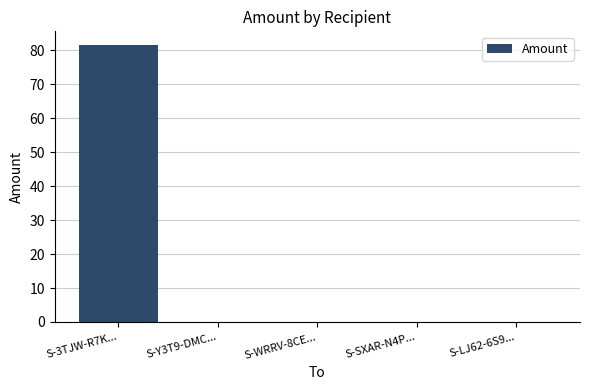

Which category has the highest value across all series?

S-3TJW-R7K...